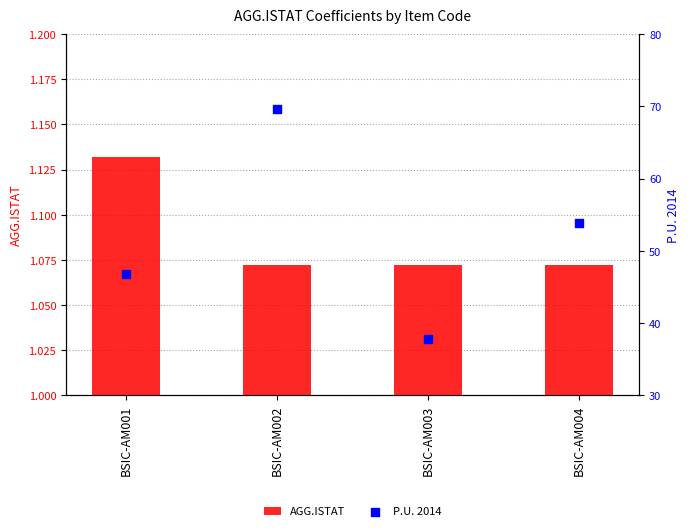

At which category is the sum across all series the highest?

BSIC-AM002